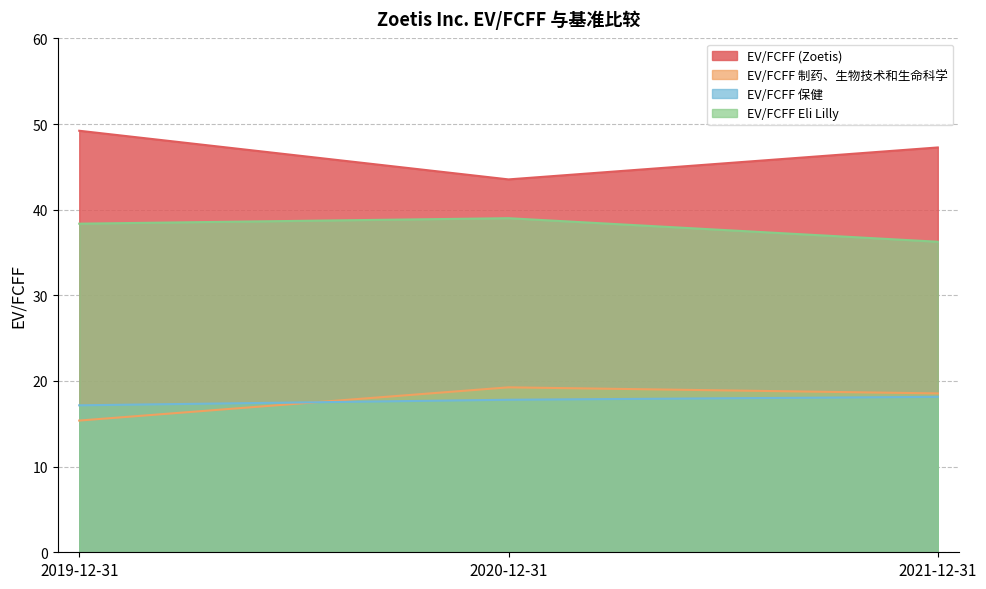

What is the average value of the EV/FCFF 制药、生物技术和生命科学 series?

17.7